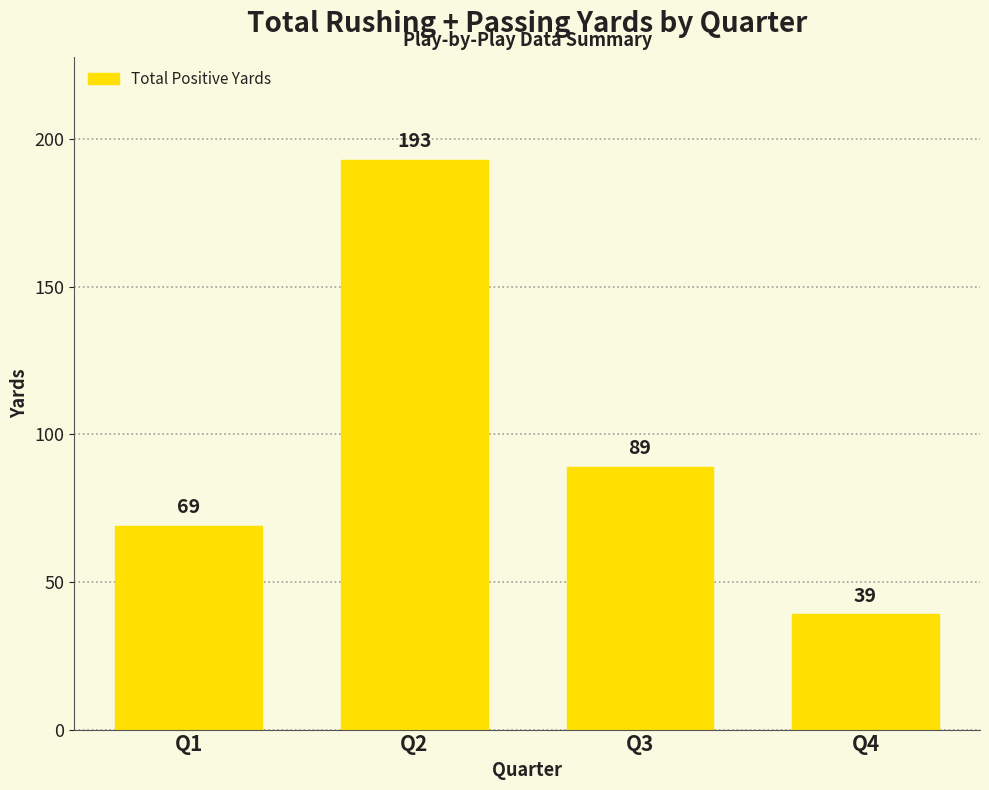

List the labels in order of value, largest first.

Q2, Q3, Q1, Q4